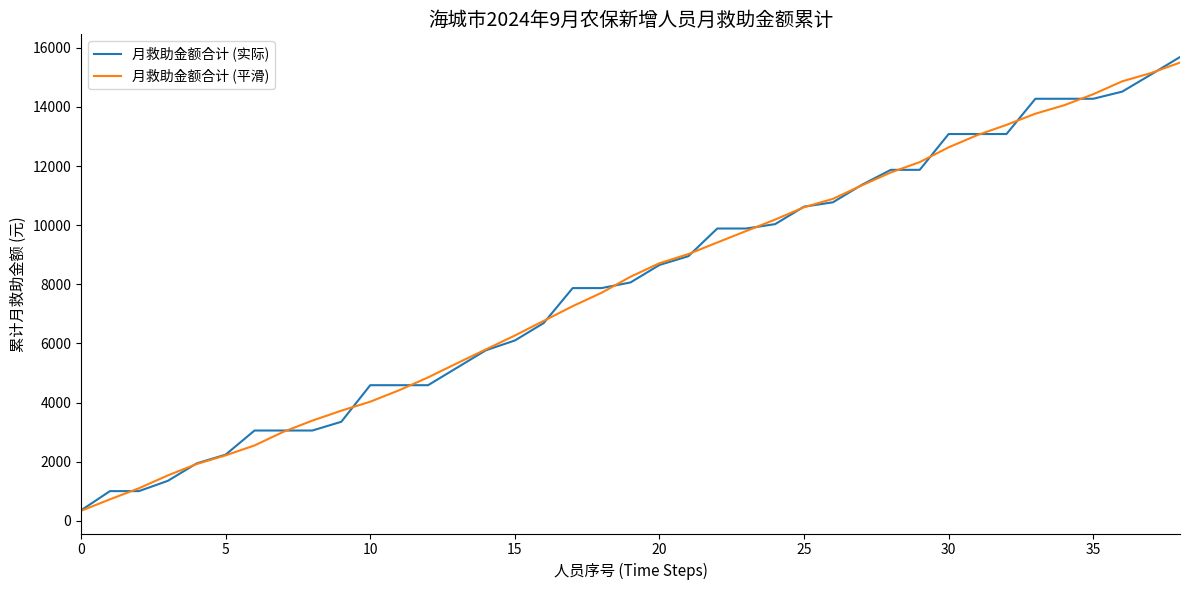

Does the chart display data point markers on the line(s)?

No